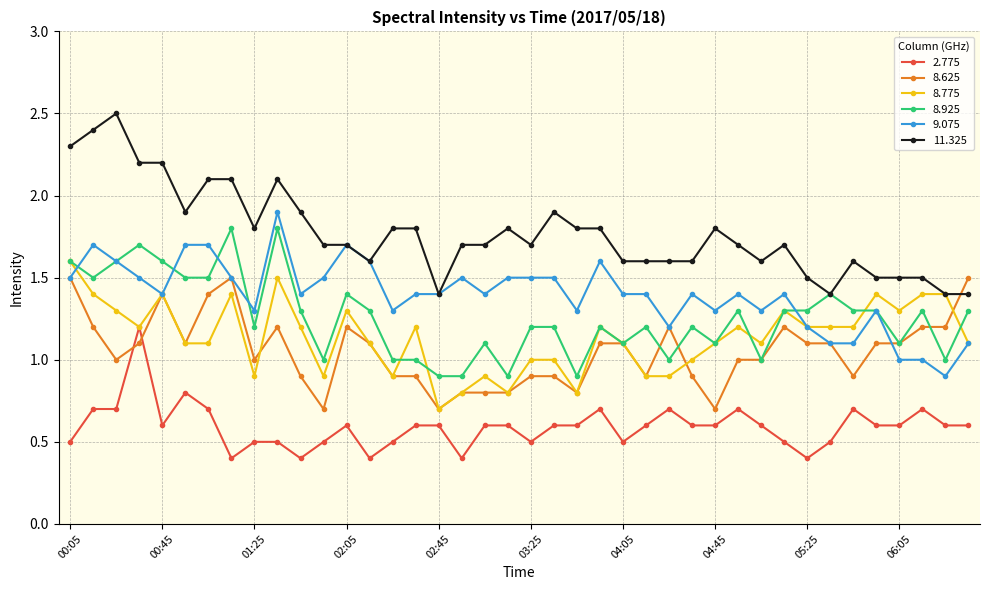

Reading left to right, what are all the values shown in this chart?

2.775: 0.5	0.7	0.7	1.2	0.6	0.8	0.7	0.4	0.5	0.5	0.4	0.5	0.6	0.4	0.5	0.6	0.6	0.4	0.6	0.6	0.5	0.6	0.6	0.7	0.5	0.6	0.7	0.6	0.6	0.7	0.6	0.5	0.4	0.5	0.7	0.6	0.6	0.7	0.6	0.6
8.625: 1.5	1.2	1.0	1.1	1.4	1.1	1.4	1.5	1.0	1.2	0.9	0.7	1.2	1.1	0.9	0.9	0.7	0.8	0.8	0.8	0.9	0.9	0.8	1.1	1.1	0.9	1.2	0.9	0.7	1.0	1.0	1.2	1.1	1.1	0.9	1.1	1.1	1.2	1.2	1.5
8.775: 1.6	1.4	1.3	1.2	1.4	1.1	1.1	1.4	0.9	1.5	1.2	0.9	1.3	1.1	0.9	1.2	0.7	0.8	0.9	0.8	1.0	1.0	0.8	1.2	1.1	0.9	0.9	1.0	1.1	1.2	1.1	1.3	1.2	1.2	1.2	1.4	1.3	1.4	1.4	1.1
8.925: 1.6	1.5	1.6	1.7	1.6	1.5	1.5	1.8	1.2	1.8	1.3	1.0	1.4	1.3	1.0	1.0	0.9	0.9	1.1	0.9	1.2	1.2	0.9	1.2	1.1	1.2	1.0	1.2	1.1	1.3	1.0	1.3	1.3	1.4	1.3	1.3	1.1	1.3	1.0	1.3
9.075: 1.5	1.7	1.6	1.5	1.4	1.7	1.7	1.5	1.3	1.9	1.4	1.5	1.7	1.6	1.3	1.4	1.4	1.5	1.4	1.5	1.5	1.5	1.3	1.6	1.4	1.4	1.2	1.4	1.3	1.4	1.3	1.4	1.2	1.1	1.1	1.3	1.0	1.0	0.9	1.1
11.325: 2.3	2.4	2.5	2.2	2.2	1.9	2.1	2.1	1.8	2.1	1.9	1.7	1.7	1.6	1.8	1.8	1.4	1.7	1.7	1.8	1.7	1.9	1.8	1.8	1.6	1.6	1.6	1.6	1.8	1.7	1.6	1.7	1.5	1.4	1.6	1.5	1.5	1.5	1.4	1.4